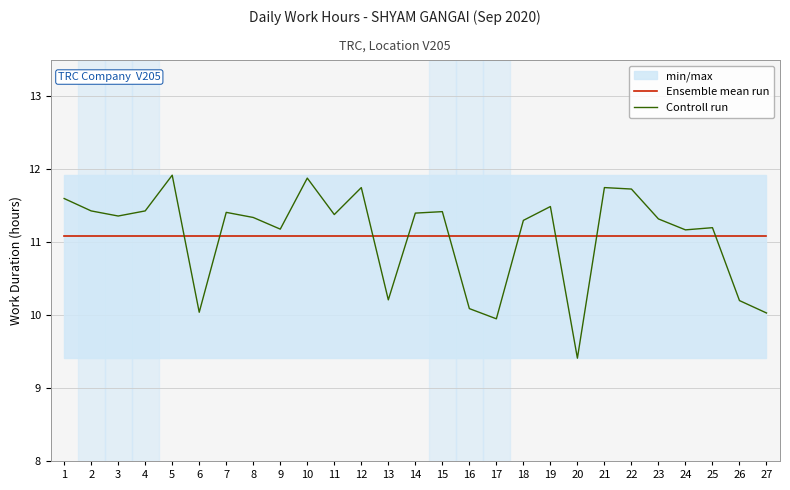

What is the spread (max minus min) of values at 2?

0.3